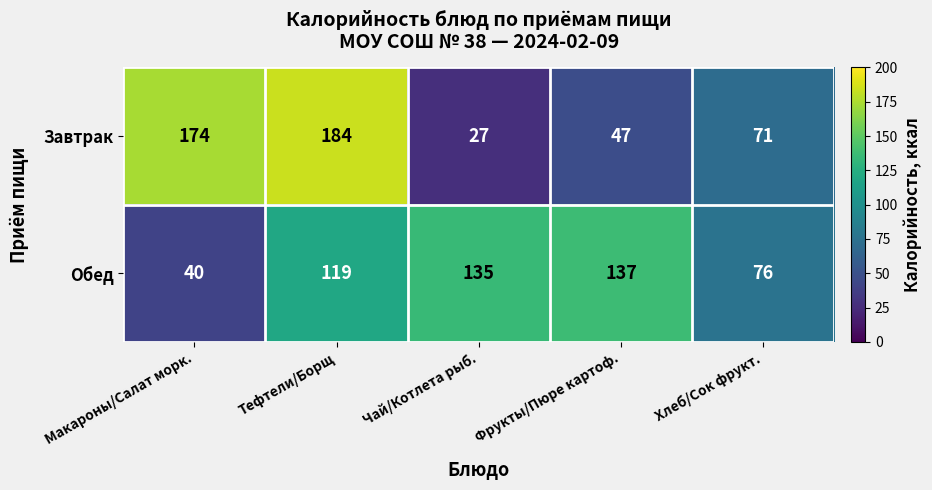

At how many categories does at least one series exceed 58?

5